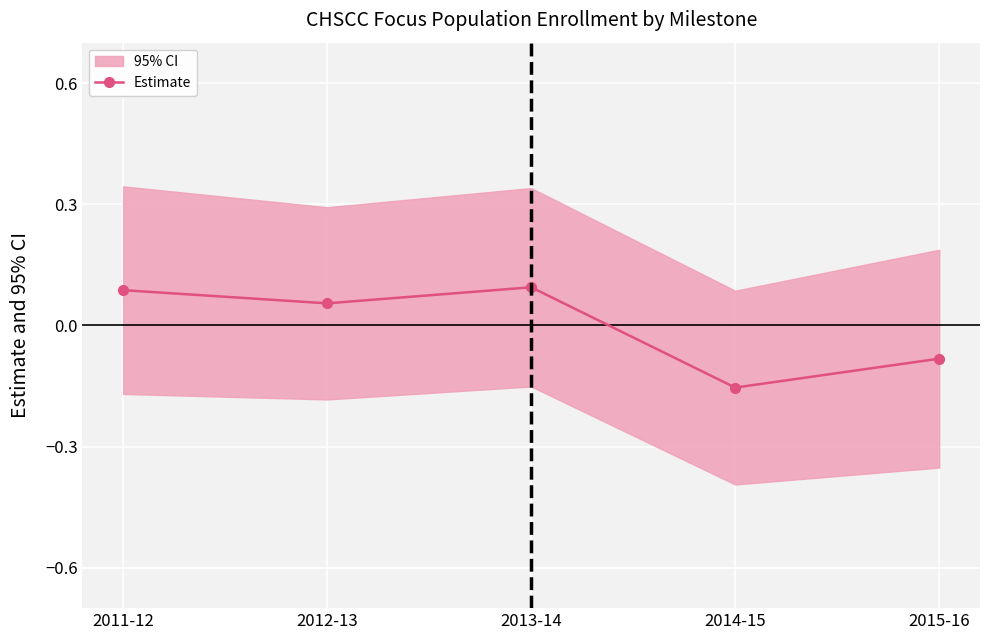

Count the number of categories in the chart.

5